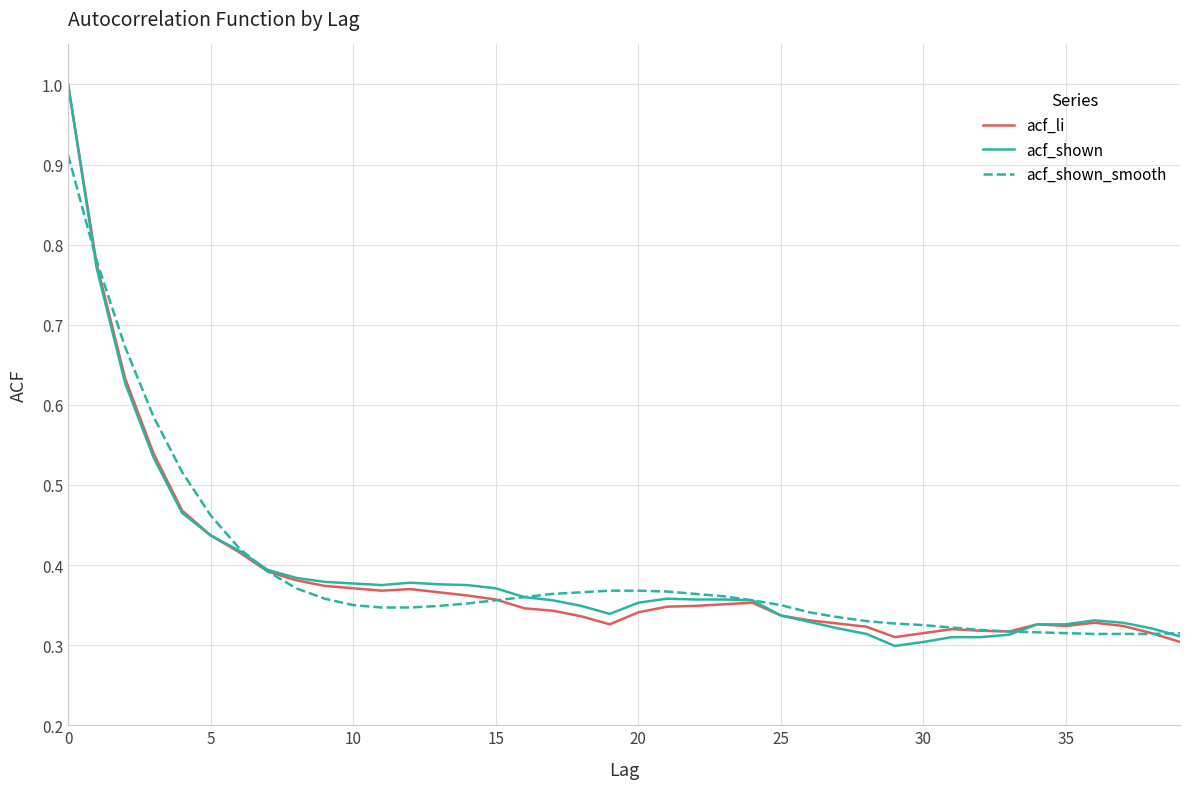

What is the greatest value displayed?

1.0